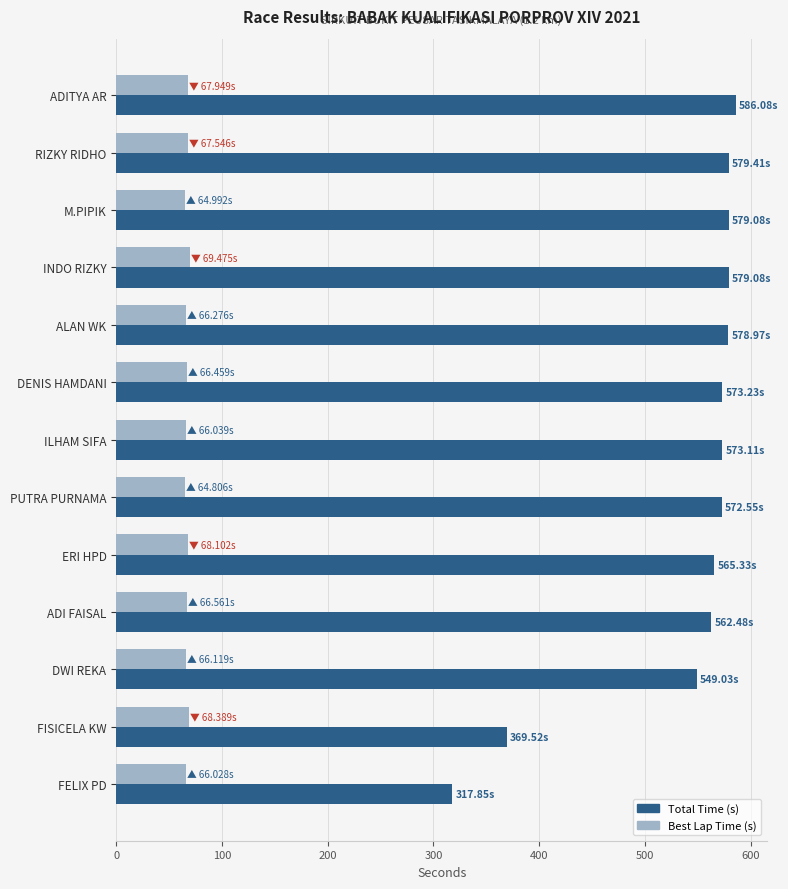

Which series has the largest total across all categories?

Total Time (s)